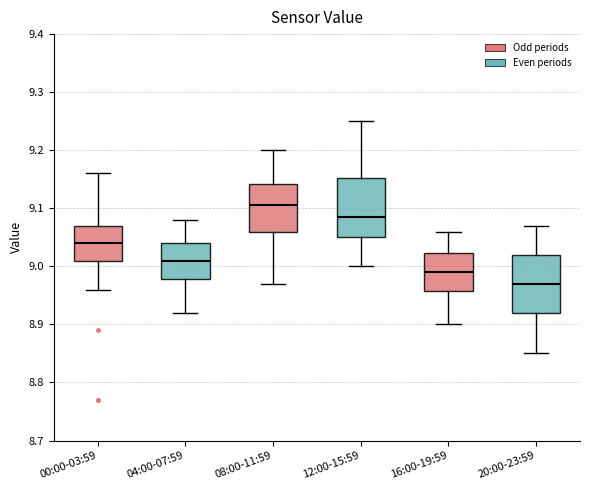

Reading left to right, transcribe this box plot: for each box, give where its median line is, the range the box spans, and where its two whiskers end, as read against the y-axis. The values are not printed on the chart, so give them approximately, as read against the axis.

00:00-03:59: median 9.04, box 9.01 to 9.07, whiskers 8.96 to 9.16
04:00-07:59: median 9.01, box 8.98 to 9.04, whiskers 8.92 to 9.08
08:00-11:59: median 9.11, box 9.06 to 9.14, whiskers 8.97 to 9.20
12:00-15:59: median 9.09, box 9.05 to 9.15, whiskers 9.00 to 9.25
16:00-19:59: median 8.99, box 8.96 to 9.02, whiskers 8.90 to 9.06
20:00-23:59: median 8.97, box 8.92 to 9.02, whiskers 8.85 to 9.07